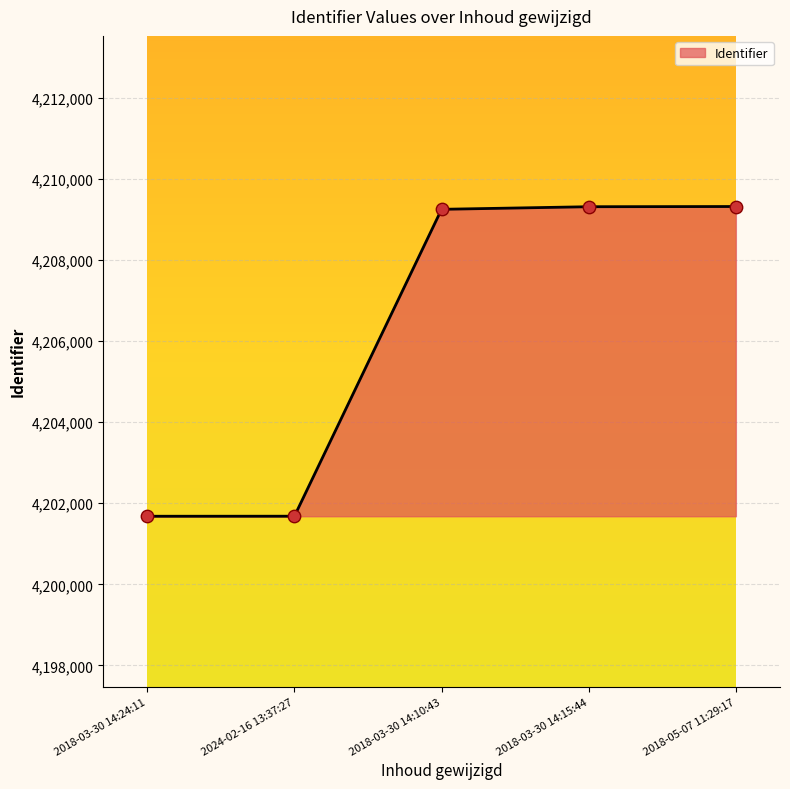

What is the change in value from 2018-03-30 14:10:43 to 2018-05-07 11:29:17?

+69